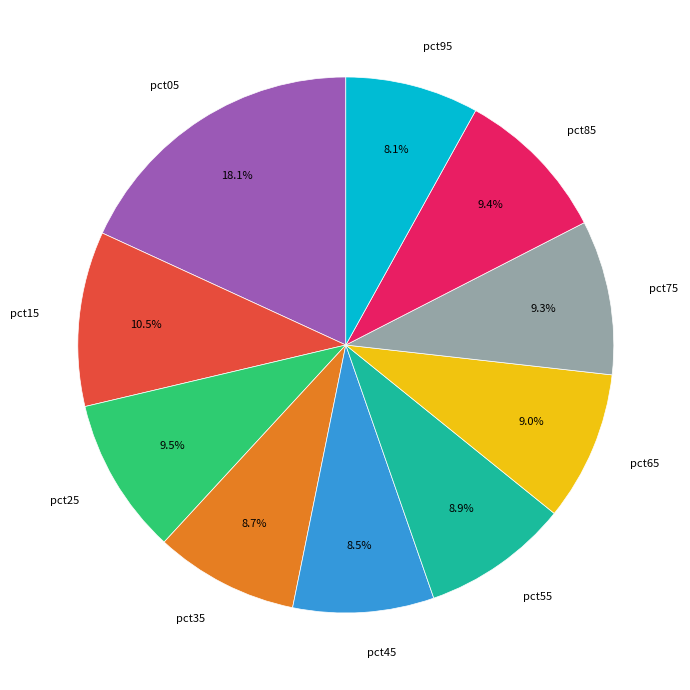

Approximately how many times larger is the value at pct55 compared to pct45?

1.0